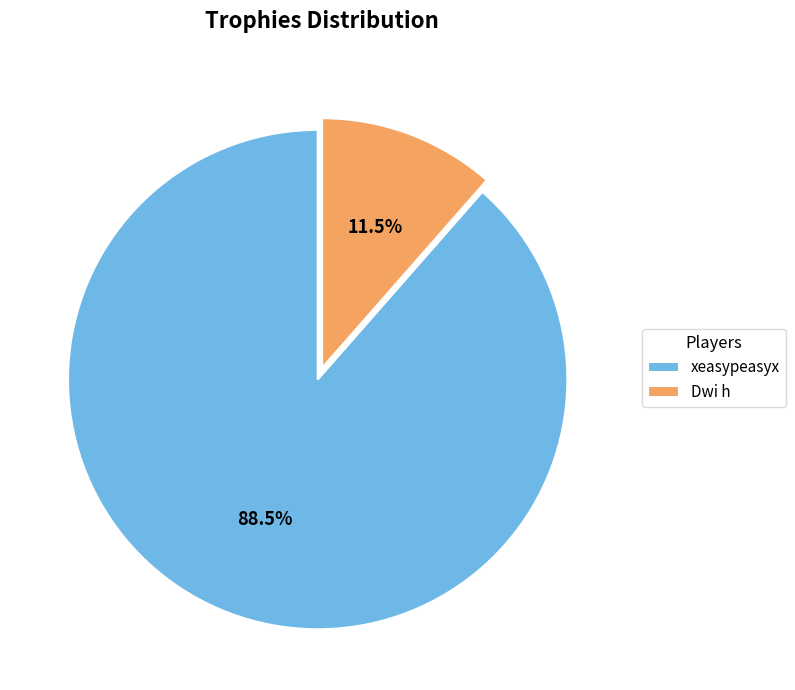

Which slice is the largest?

xeasypeasyx